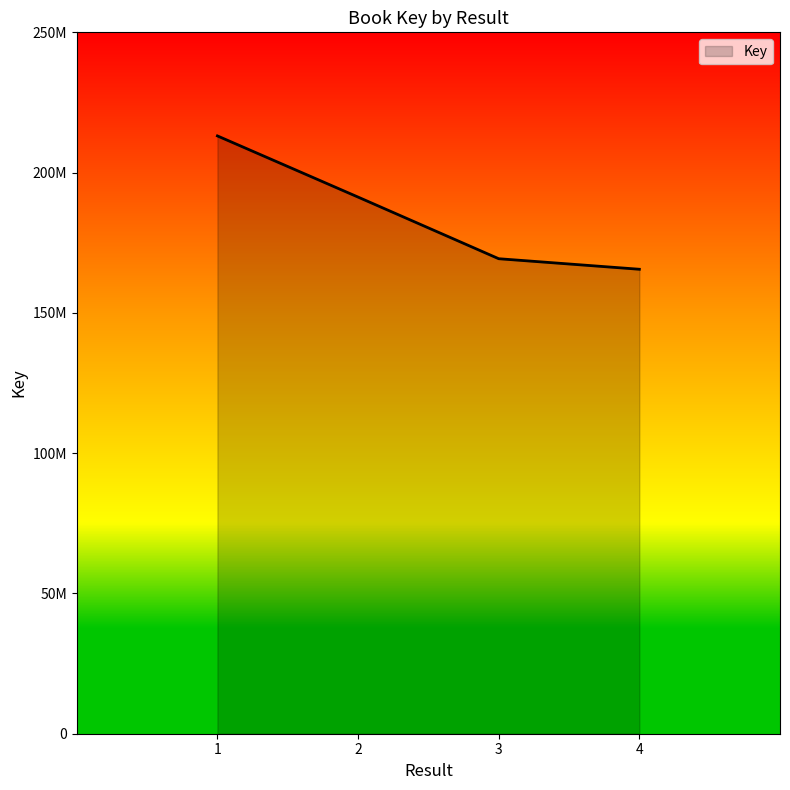

What is the sum of all values?

739217354